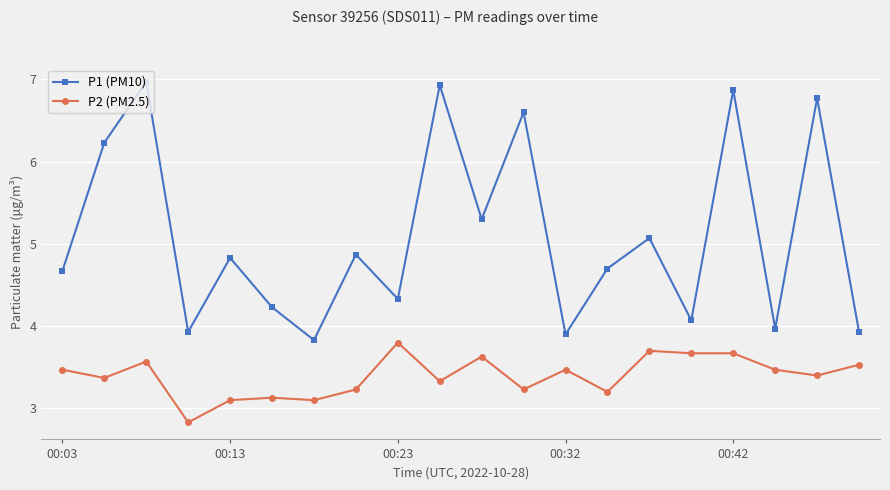

What is the minimum value for P2 (PM2.5)?

2.8